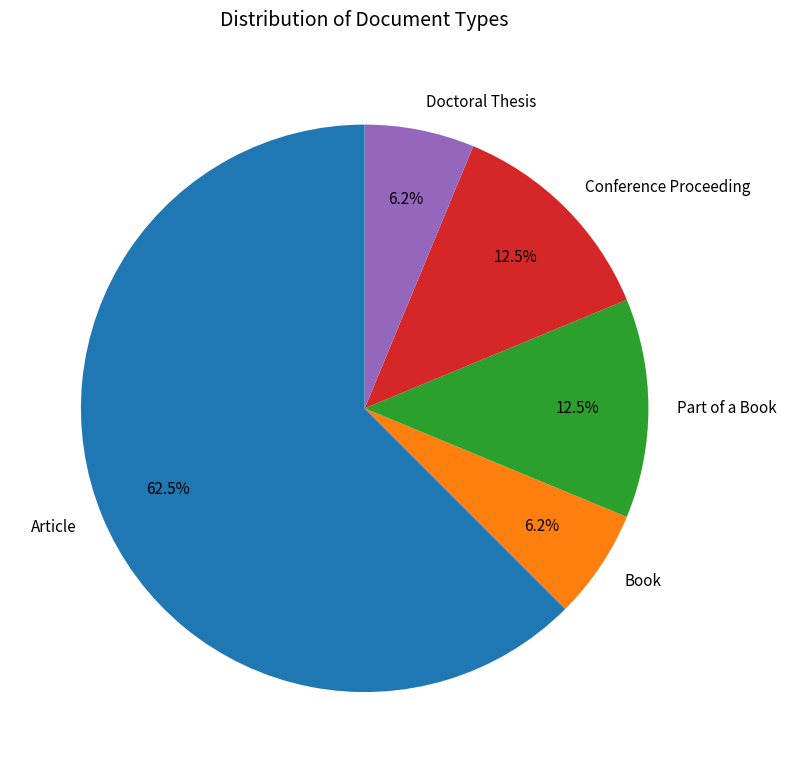

How much of the chart is everything except Part of a Book?

87.5%